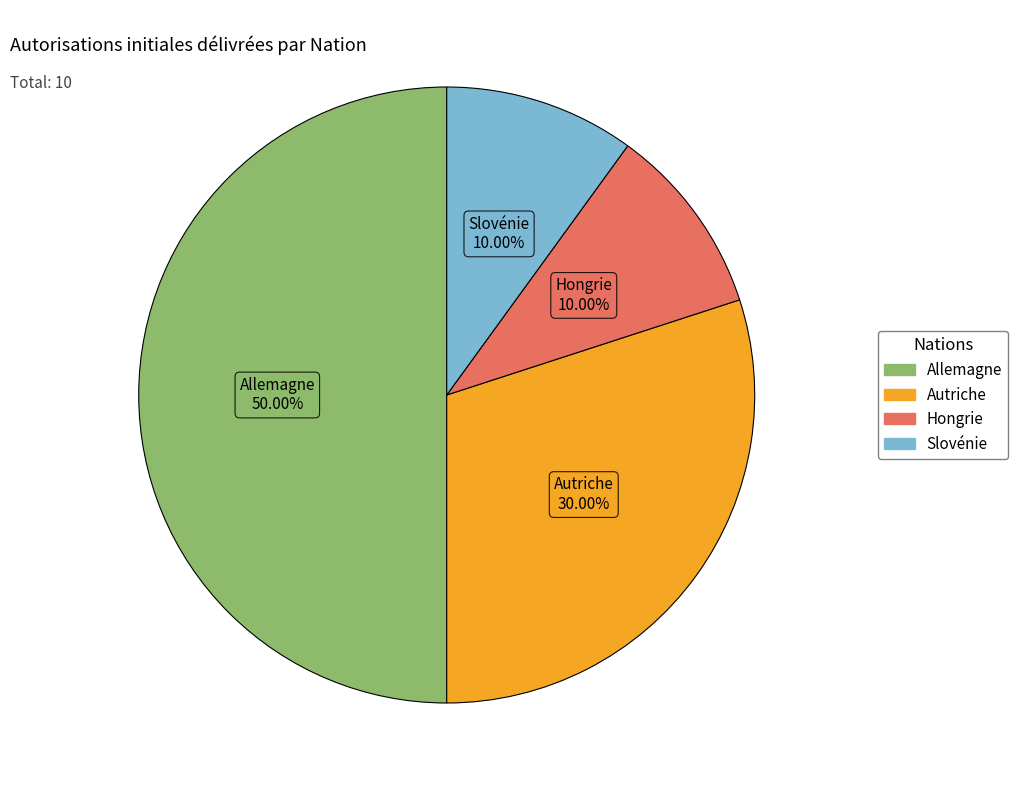

The Hongrie slice represents 1% of the pie. True or false?

False